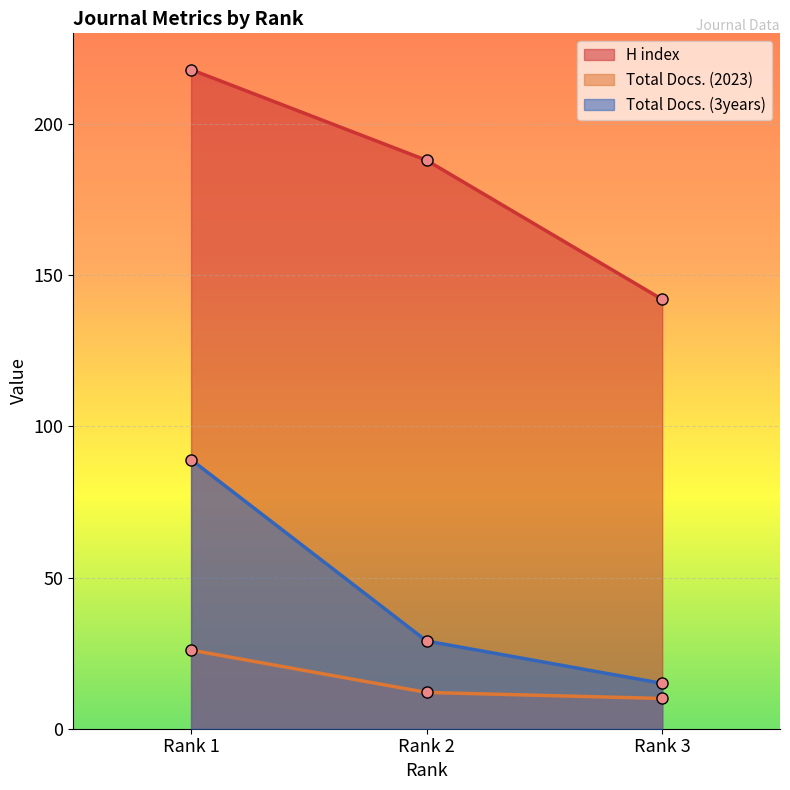

Reading left to right, extract all data points from this chart.

H index: Rank 1=218	Rank 2=188	Rank 3=142
Total Docs. (2023): Rank 1=26	Rank 2=12	Rank 3=10
Total Docs. (3years): Rank 1=89	Rank 2=29	Rank 3=15